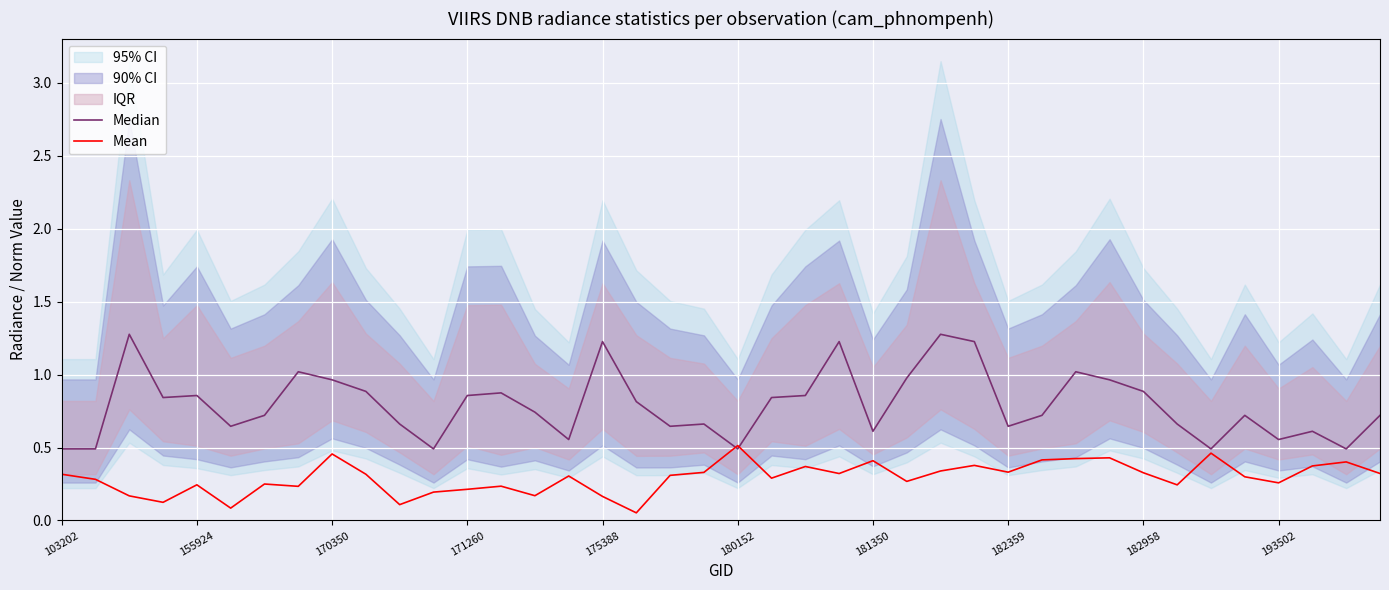

Is the value of Median at 29 greater than the value of Mean at 31?

Yes